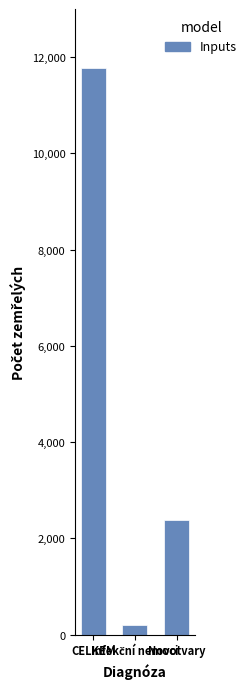

How many bars are there in total?

3